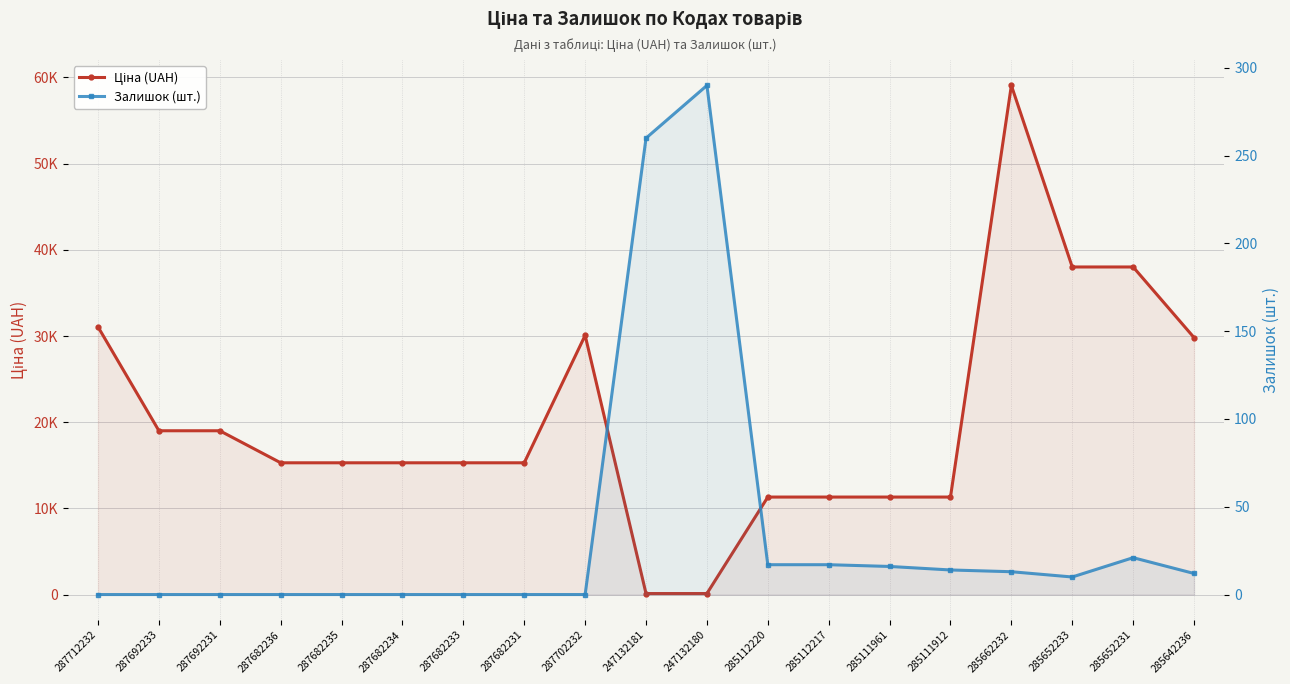

True or false: Залишок (шт.) has a value of 162.9 at 287682235.

False